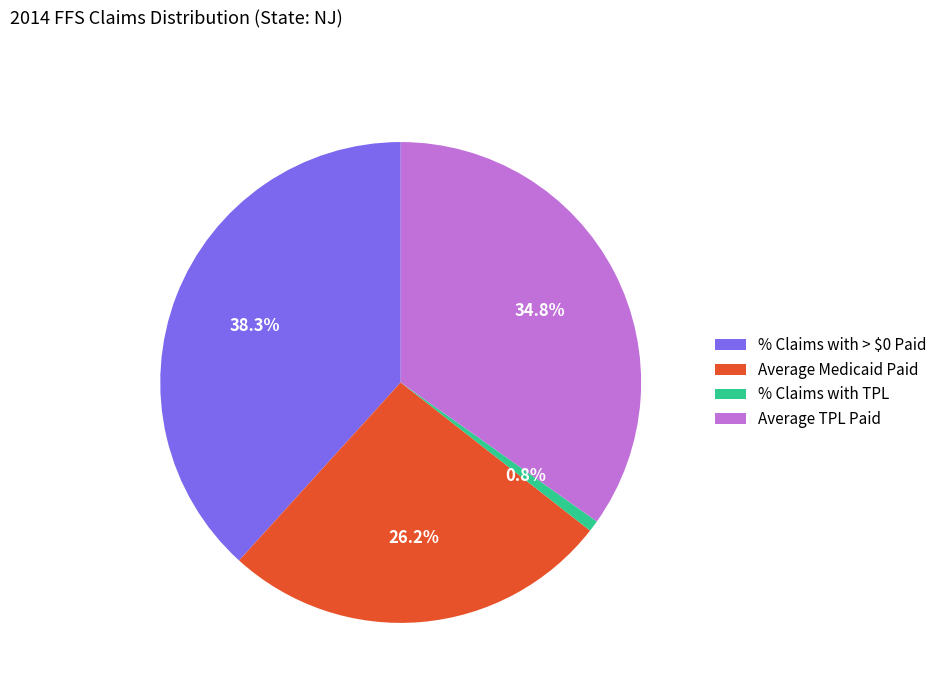

What is the ratio of the value at % Claims with > $0 Paid to the value at Average TPL Paid?

1.1